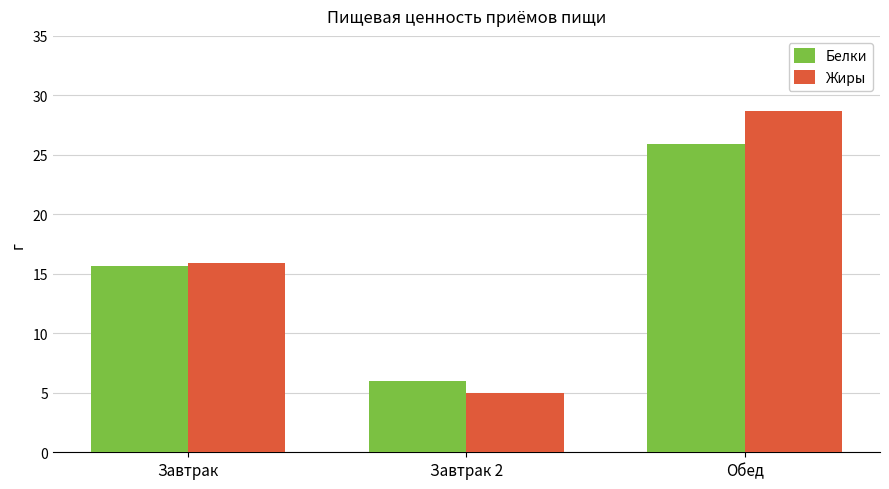

Which series has the largest range (max minus min)?

Жиры